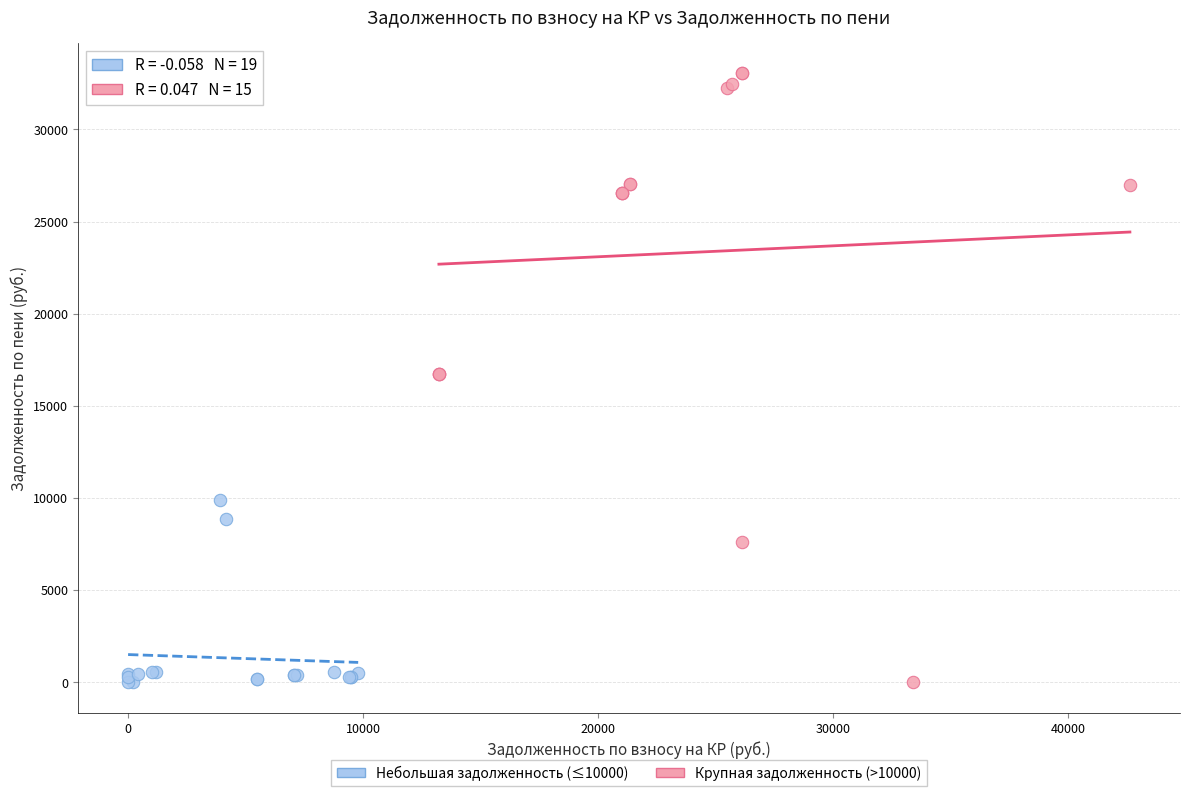

Which series reaches the maximum Y coordinate?

Крупная задолженность (>10000)